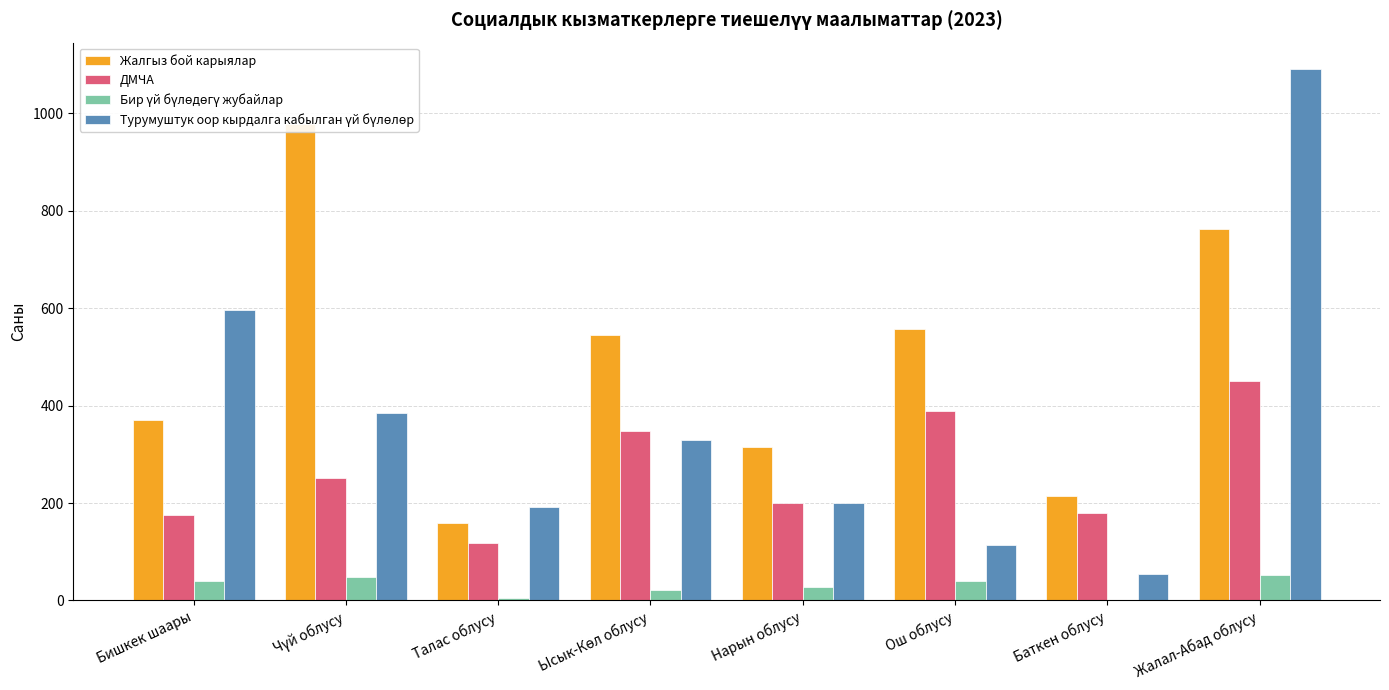

Is it true that Турумуштук оор кырдалга кабылган үй бүлөлөр equals 114 at Ош облусу?

True